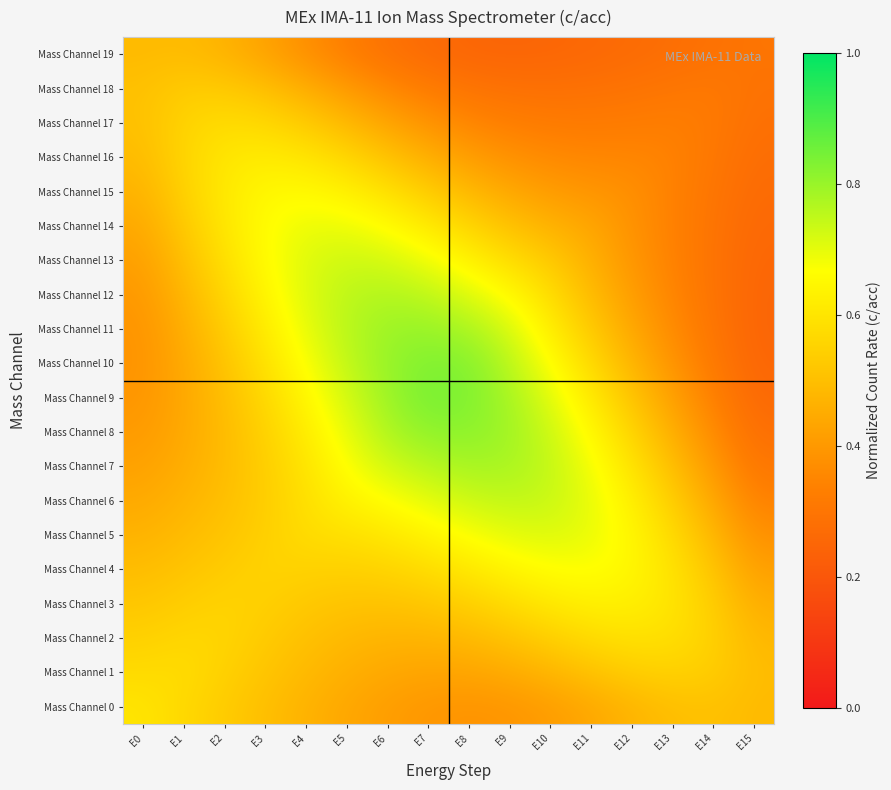

What is the total value across all series at E4?

11.7